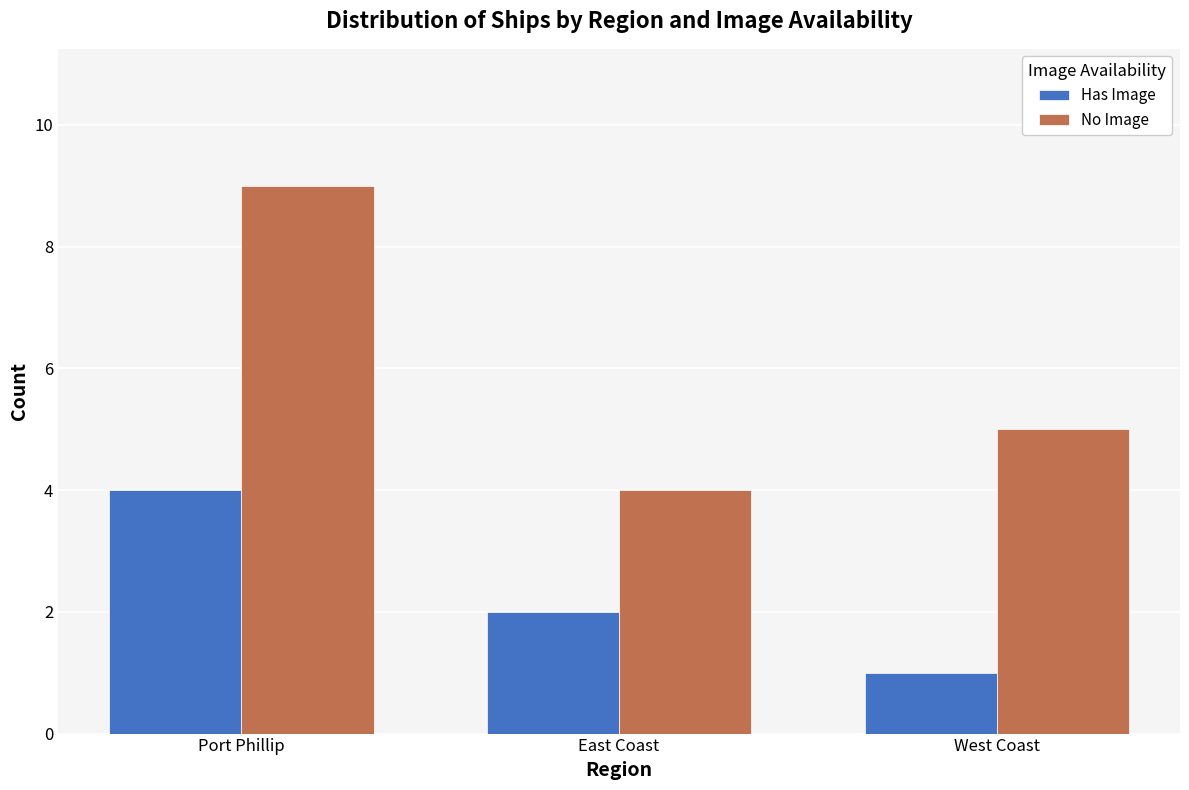

Which series has the largest range (max minus min)?

No Image